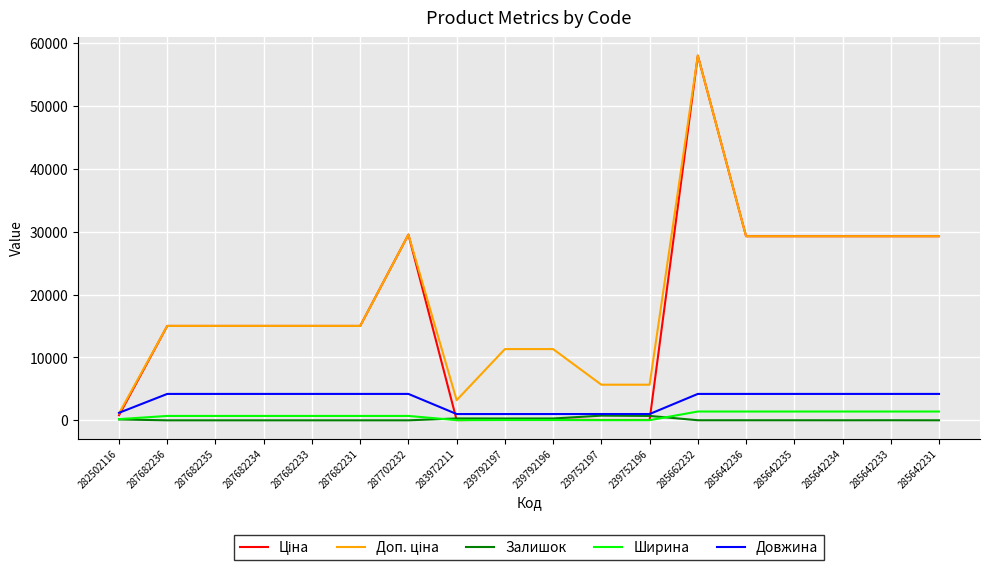

What is the maximum value for Довжина?

4200.0